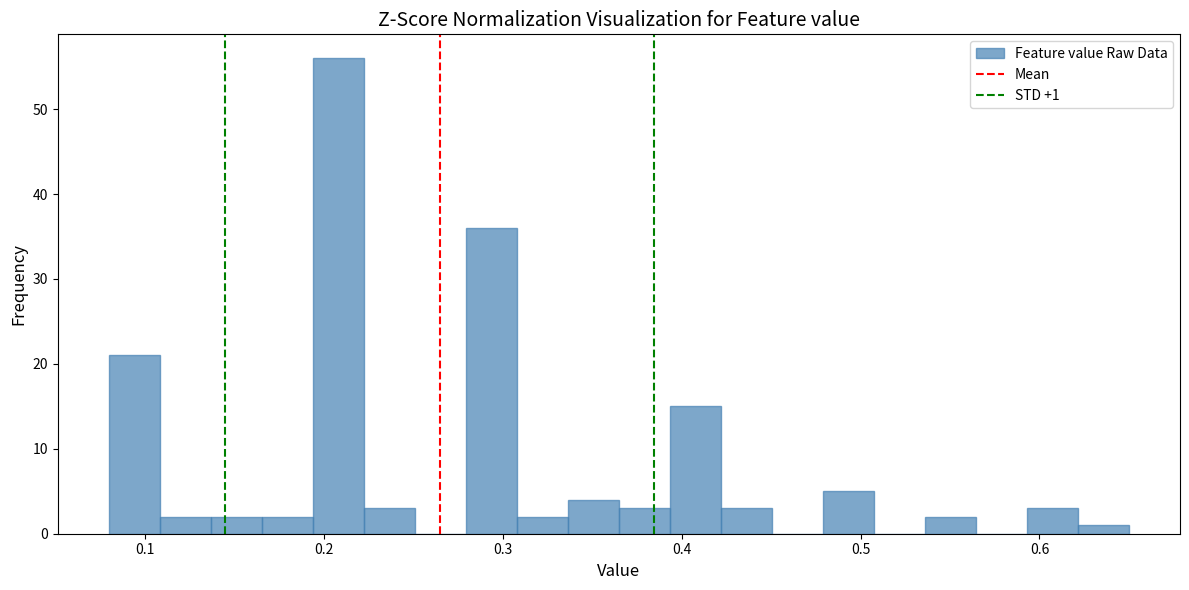

Around what value on the x-axis is the tallest bar? Give the approximate position of its centre, as read against the axis.

0.21